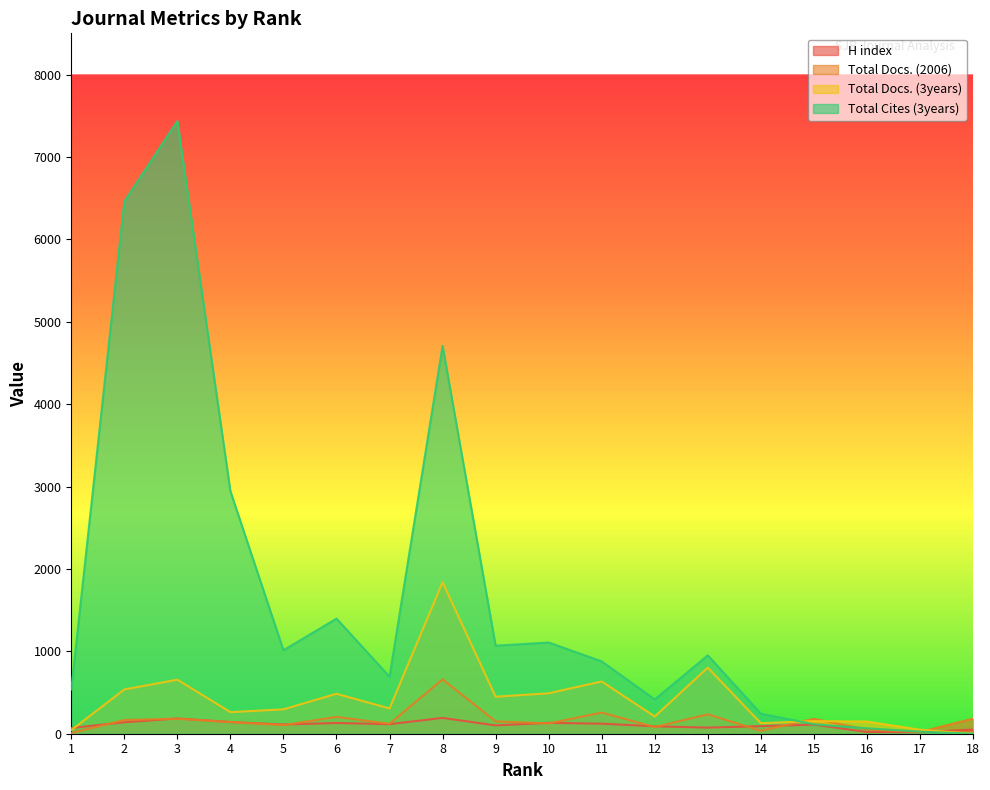

Reading left to right, list all the values displayed in this chart.

H index: 70	139	185	142	112	130	116	192	101	132	122	90	74	92	110	21	19	50
Total Docs. (2006): 8	166	182	142	105	204	121	660	150	125	257	81	236	36	181	51	21	183
Total Docs. (3years): 44	537	656	262	296	485	307	1838	449	491	634	209	802	128	153	148	49	0
Total Cites (3years): 537	6460	7435	2943	1013	1397	692	4707	1068	1107	878	416	951	244	115	66	25	0